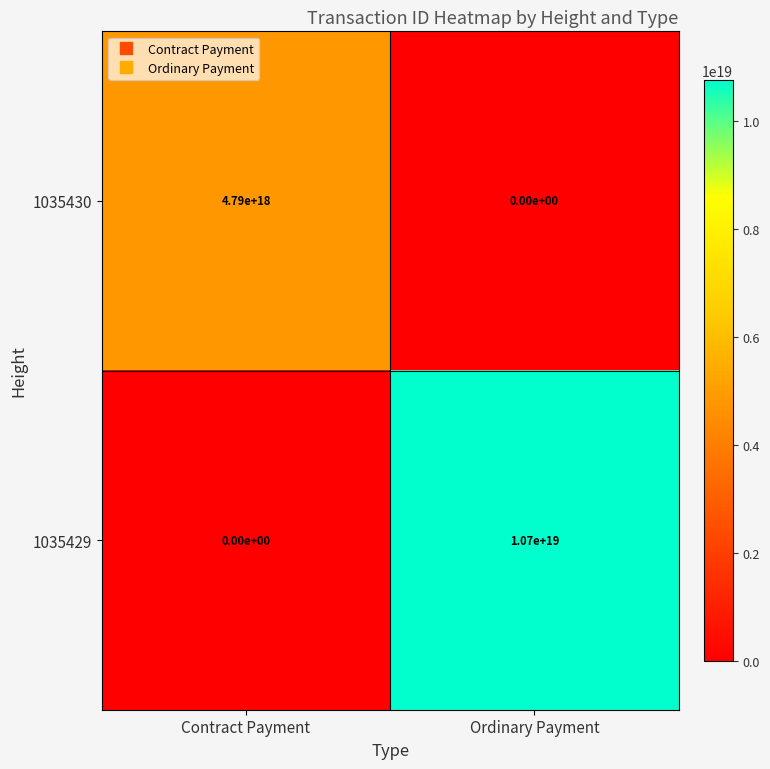

Which series has the widest spread of values?

1035429